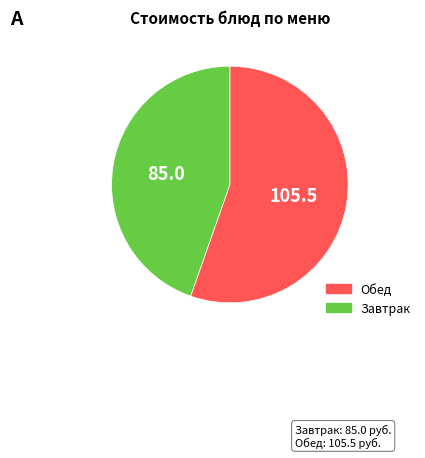

How many slices are in this pie chart?

2